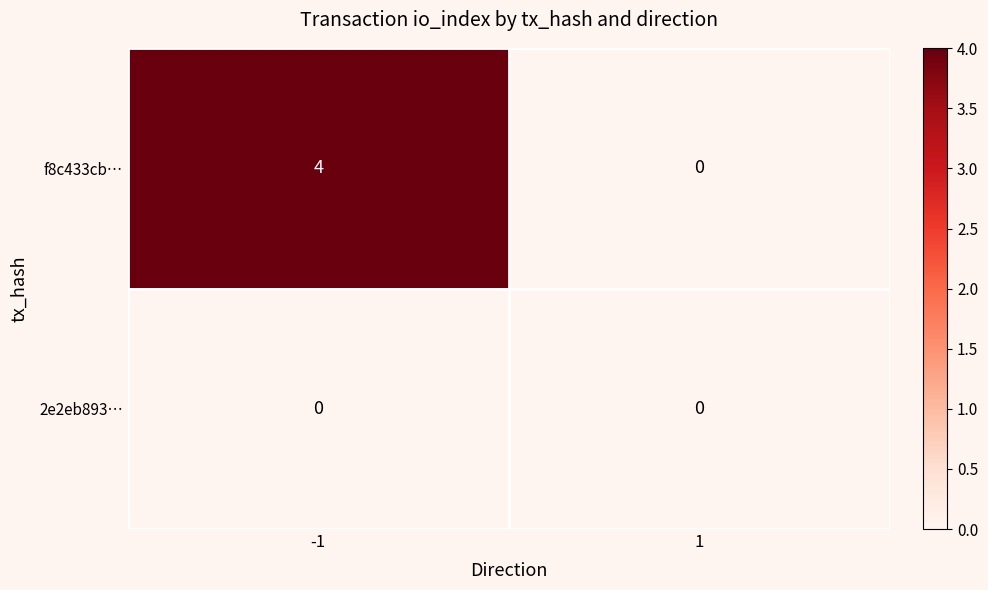

Reading right to left, extract all data points from this chart.

f8c433cb…: 1=0	-1=4
2e2eb893…: 1=0	-1=0